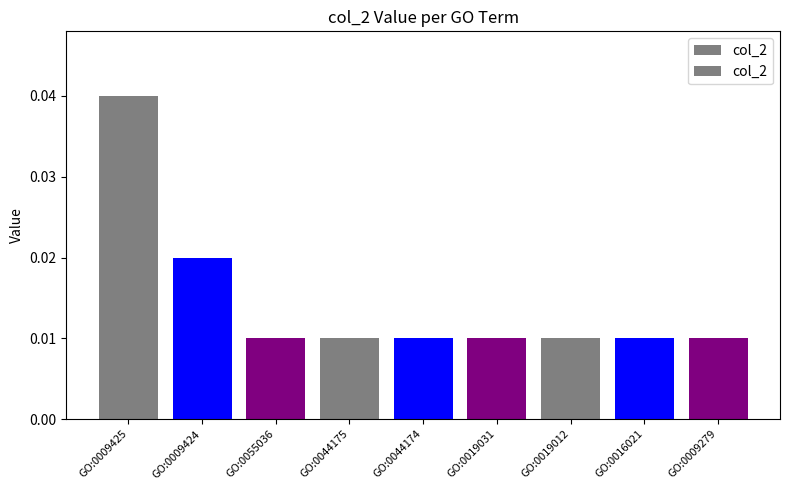

Reading left to right, what are all the values shown in this chart?

GO:0009425=0.0	GO:0009424=0.0	GO:0055036=0.0	GO:0044175=0.0	GO:0044174=0.0	GO:0019031=0.0	GO:0019012=0.0	GO:0016021=0.0	GO:0009279=0.0